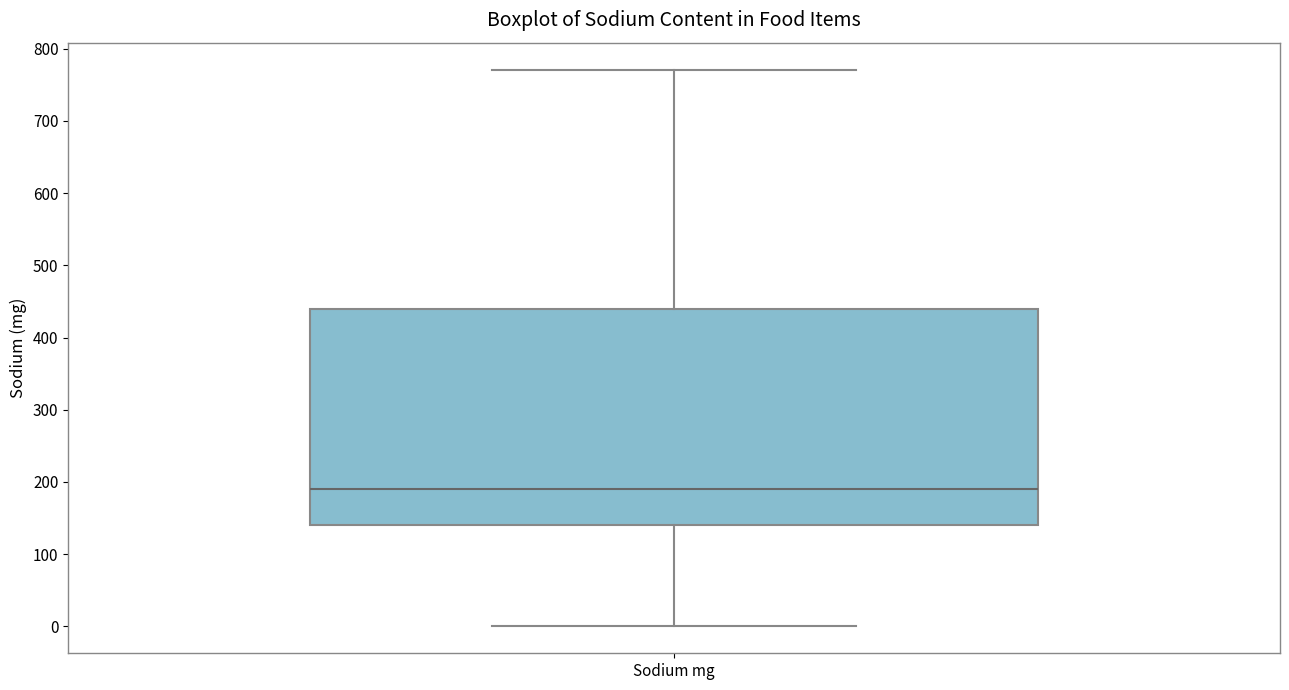

Where is the lower edge of the box for Sodium mg on the y-axis? The values are not printed on the chart, so give them approximately, as read against the axis.

140